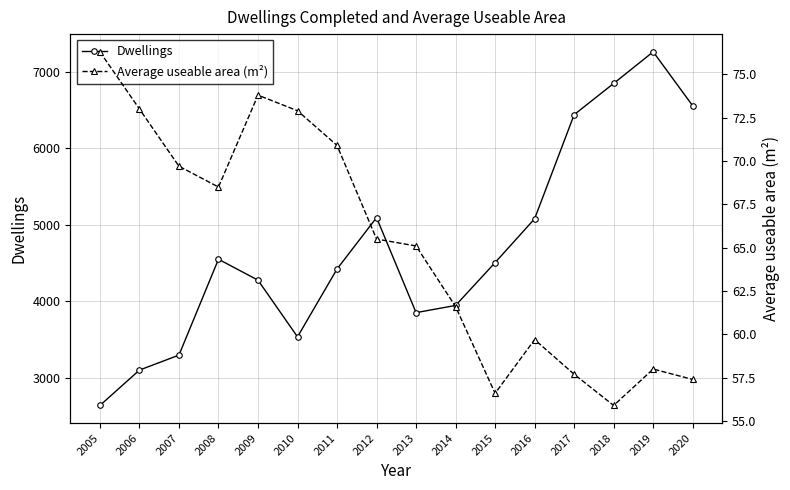

At which label does Average useable area (m²) first exceed 65?

2005